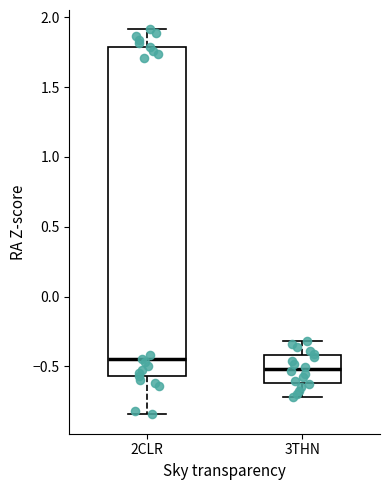

Reading left to right, transcribe this box plot: for each box, give where its median line is, the range the box spans, and where its two whiskers end, as read against the y-axis. The values are not printed on the chart, so give them approximately, as read against the axis.

2CLR: median -0.45, box -0.55 to 1.80, whiskers -0.85 to 1.90
3THN: median -0.50, box -0.60 to -0.40, whiskers -0.70 to -0.30